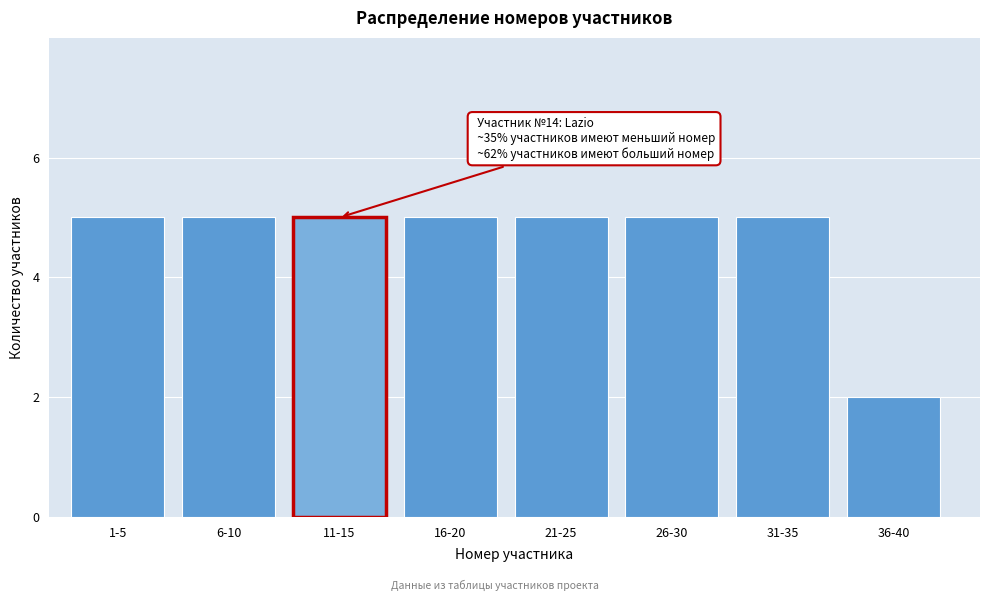

Reading left to right, list all the values displayed in this chart.

1-5=5	6-10=5	11-15=5	16-20=5	21-25=5	26-30=5	31-35=5	36-40=2